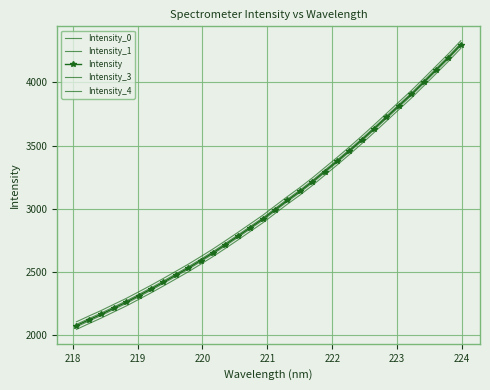

Is this an area chart (filled region under the line)?

No